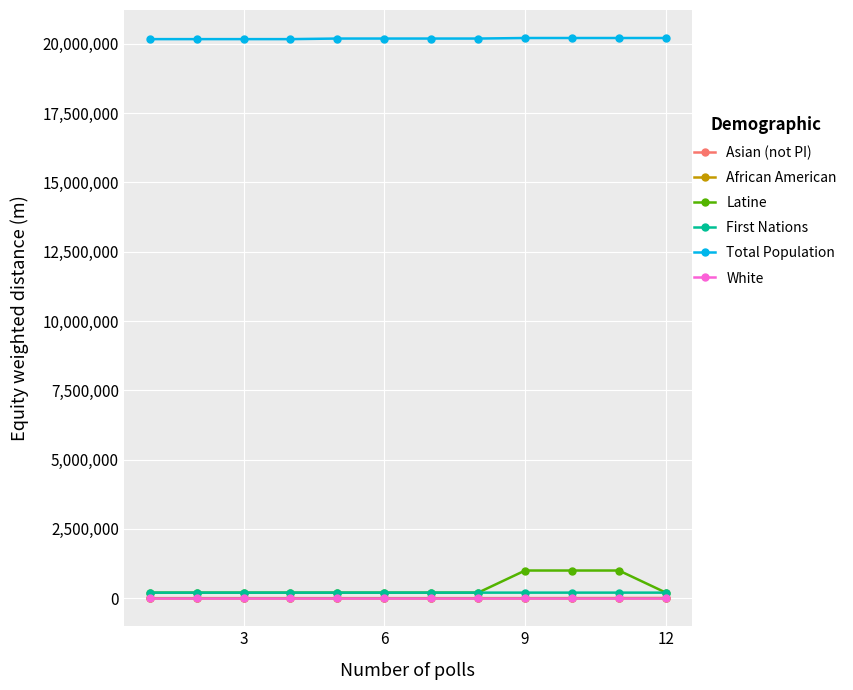

What is the maximum value shown in the chart?

20210301